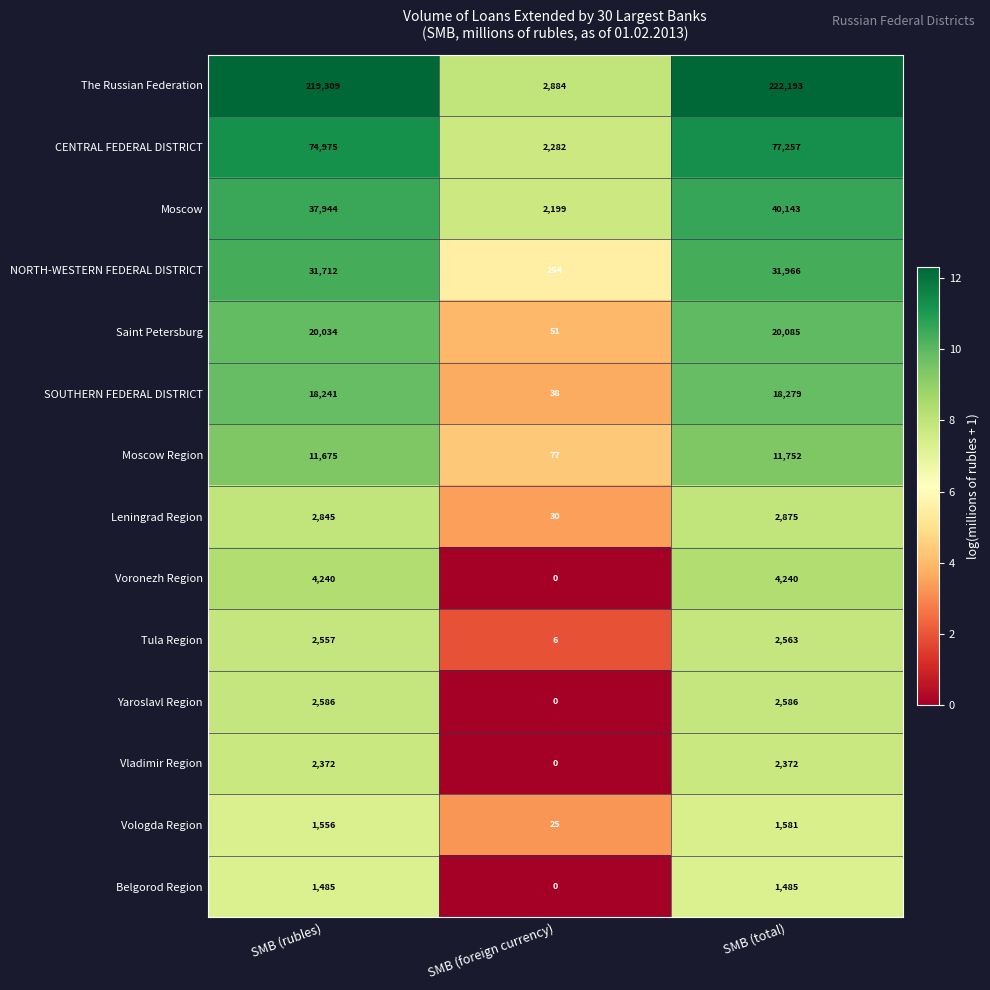

Where is NORTH-WESTERN FEDERAL DISTRICT nearest to the value 16110?

SMB (rubles)